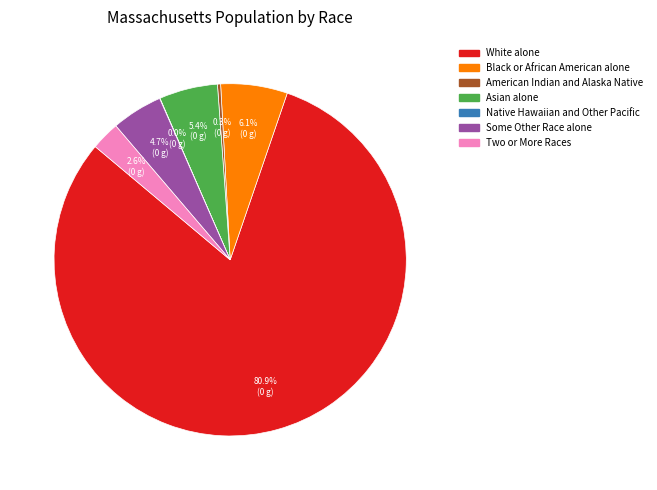

Is Black or African American alone the majority of the pie?

No